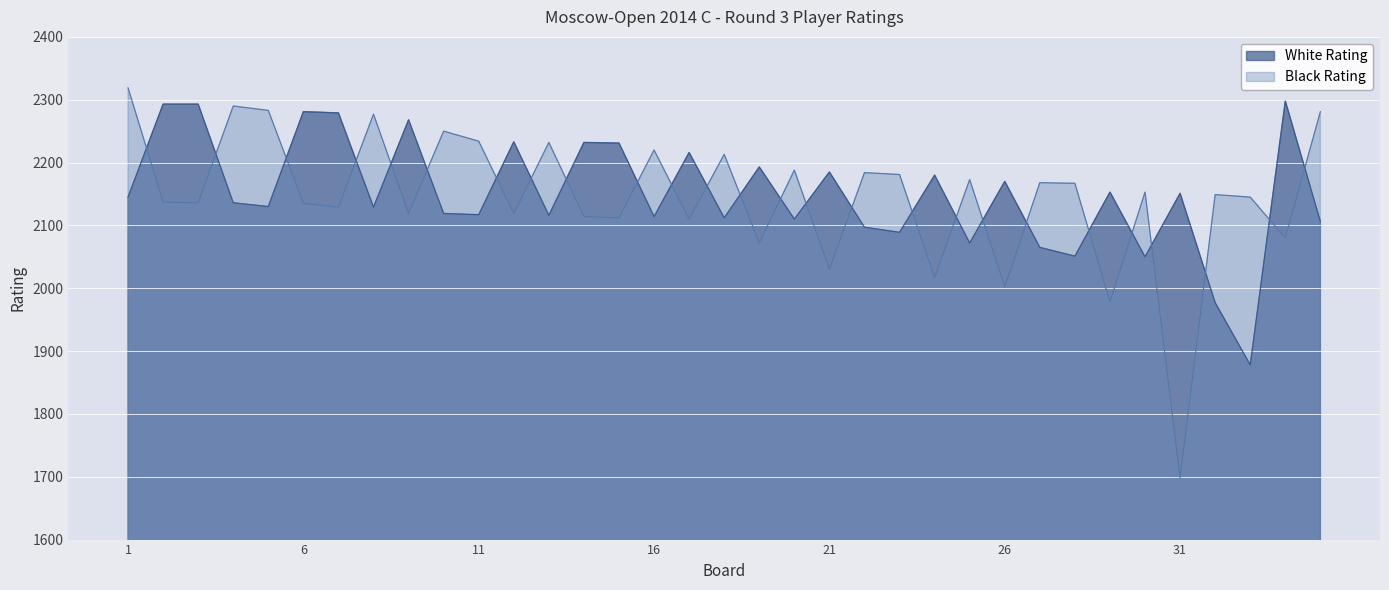

At which category does Black Rating reach its first local peak?

4